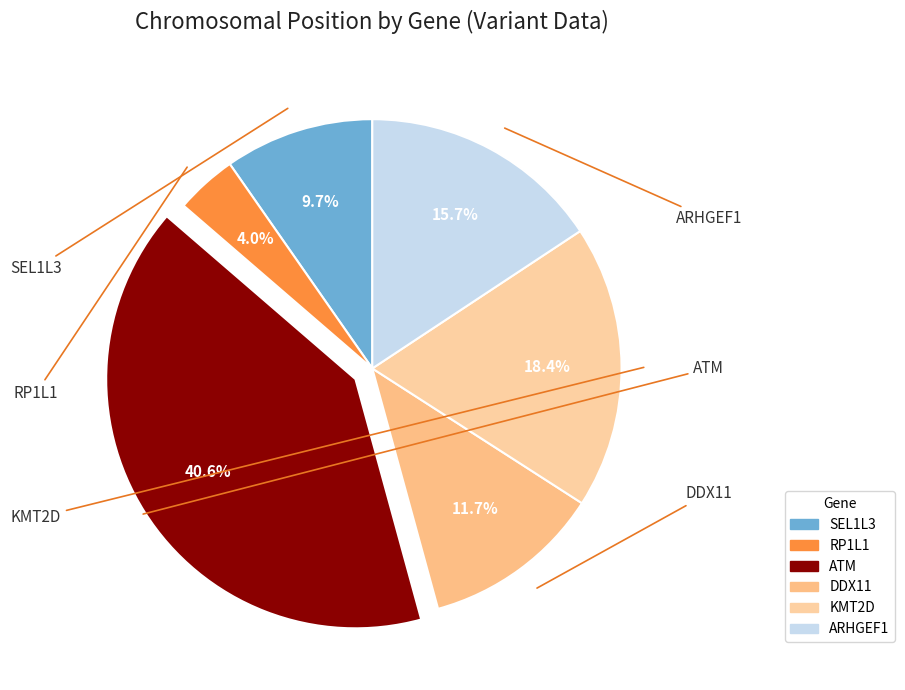

True or false: ATM accounts for 31% of the total.

False